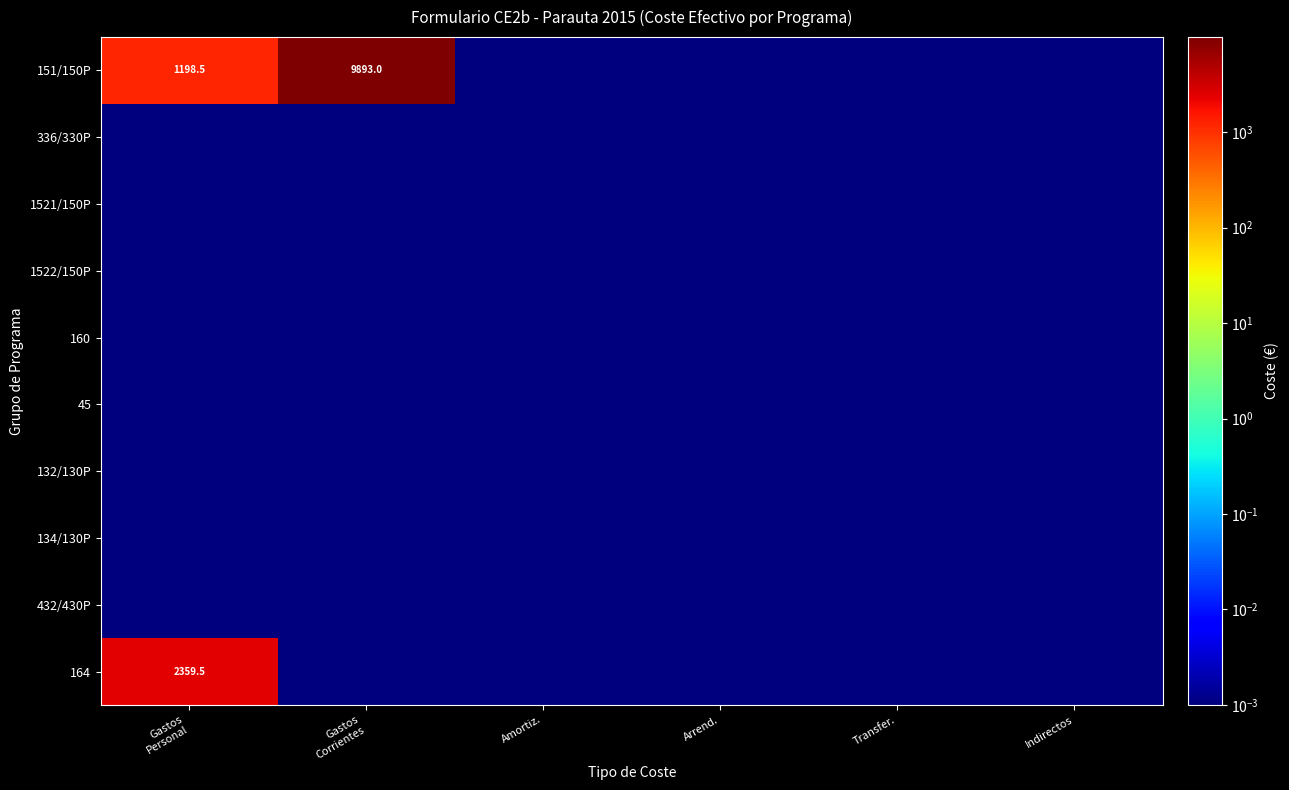

Between Gastos Corrientes and Arrend., which series saw the biggest shift?

151/150P